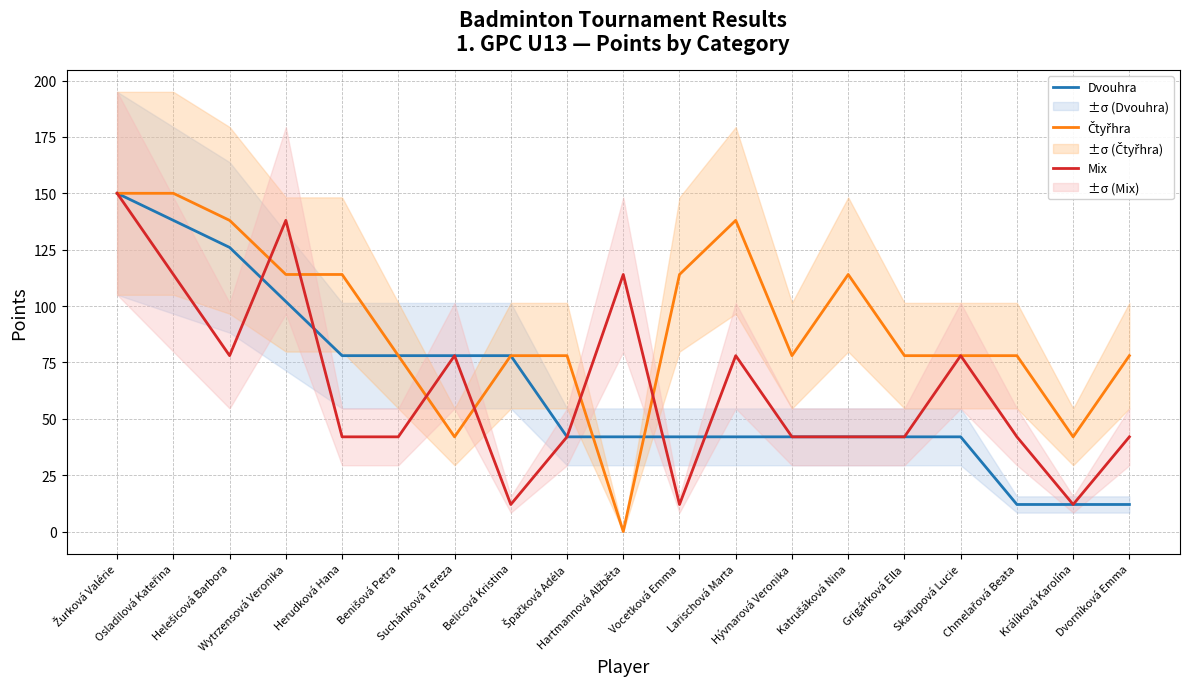

Which series has the widest spread of values?

Čtyřhra